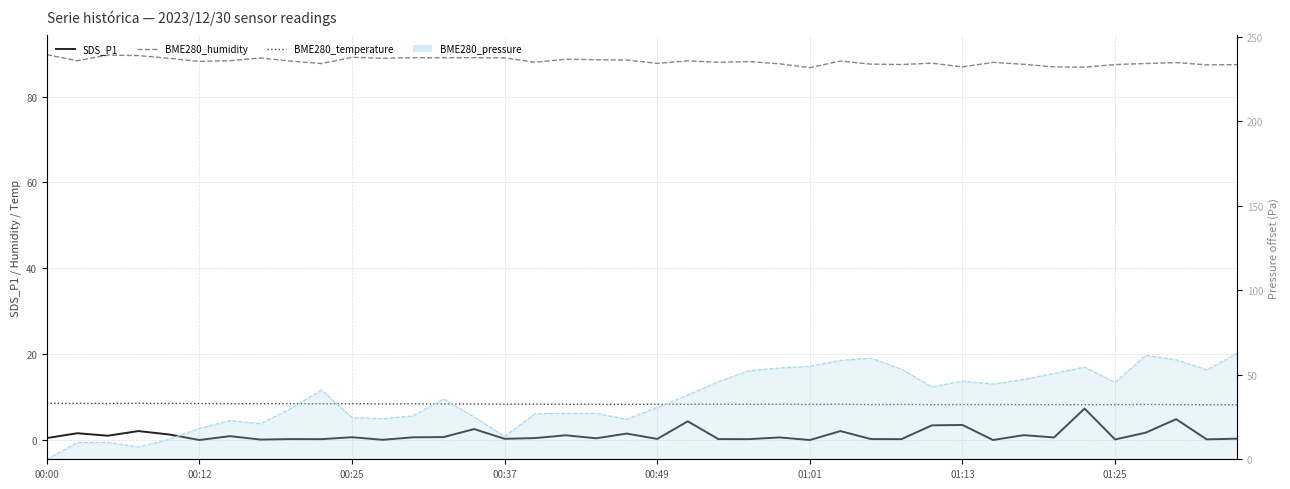

True or false: BME280_temperature has a value of 8.5 at 8.

True